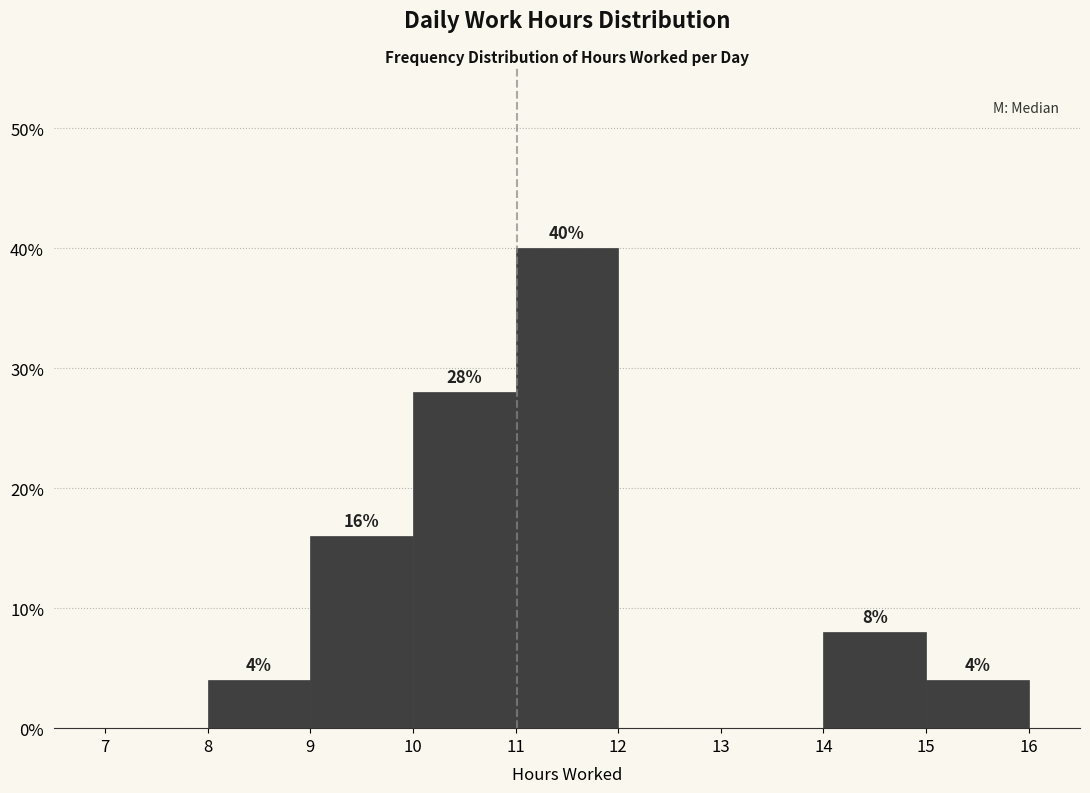

Over which range of the x-axis is the bar tallest?

11 to 12